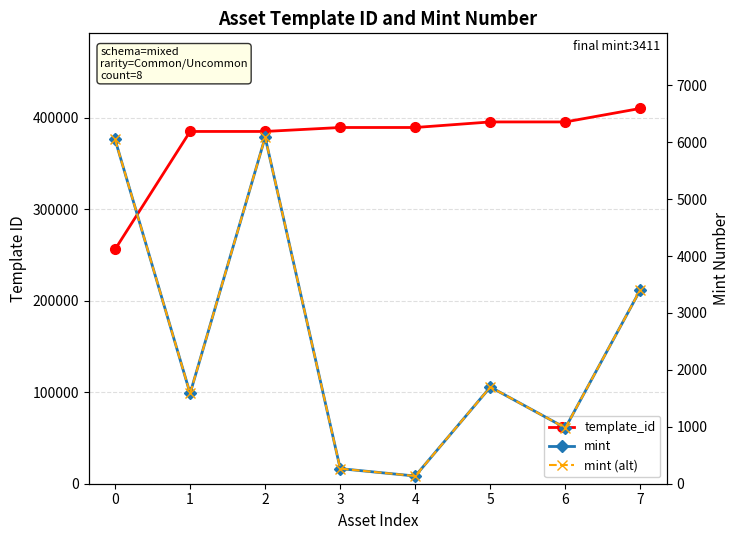

What is the minimum value for mint?

135